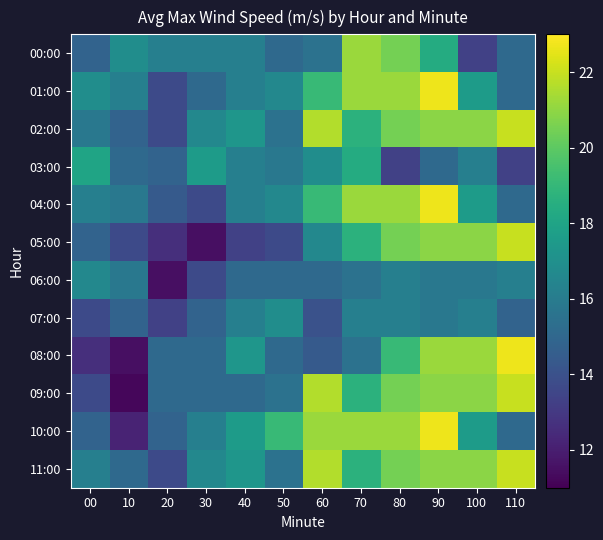

Reading left to right, extract all data points from this chart.

00:00: 00=14.8	10=16.9	20=16.2	30=16.2	40=16.2	50=15.1	60=15.5	70=21.2	80=20.5	90=18.4	100=13.3	110=15.1
01:00: 00=16.9	10=16.2	20=13.7	30=15.1	40=16.2	50=16.6	60=19.1	70=21.2	80=21.2	90=22.7	100=17.6	110=15.1
02:00: 00=15.8	10=14.8	20=13.7	30=16.6	40=17.3	50=15.5	60=21.6	70=18.7	80=20.5	90=20.9	100=20.9	110=22.0
03:00: 00=18.0	10=15.1	20=14.8	30=17.6	40=16.2	50=15.8	60=16.9	70=18.4	80=13.3	90=15.1	100=16.2	110=13.3
04:00: 00=16.2	10=15.8	20=14.4	30=13.7	40=16.2	50=16.6	60=19.1	70=21.2	80=21.2	90=22.7	100=17.6	110=15.1
05:00: 00=14.8	10=13.7	20=12.6	30=11.5	40=13.3	50=13.7	60=16.6	70=18.7	80=20.5	90=20.9	100=20.9	110=22.0
06:00: 00=16.6	10=15.8	20=11.5	30=13.7	40=15.1	50=15.1	60=15.1	70=15.5	80=16.2	90=15.8	100=15.8	110=16.2
07:00: 00=13.7	10=14.8	20=13.3	30=14.8	40=16.2	50=16.9	60=14.0	70=16.2	80=16.2	90=15.8	100=16.2	110=14.8
08:00: 00=12.6	10=11.5	20=15.1	30=15.1	40=17.3	50=15.1	60=14.4	70=15.5	80=19.1	90=21.2	100=21.2	110=22.7
09:00: 00=13.7	10=11.2	20=15.1	30=15.1	40=15.1	50=15.5	60=21.6	70=18.7	80=20.5	90=20.9	100=20.9	110=22.0
10:00: 00=14.8	10=12.2	20=14.8	30=16.2	40=17.6	50=19.1	60=21.2	70=21.2	80=21.2	90=22.7	100=17.6	110=15.1
11:00: 00=16.2	10=15.1	20=13.7	30=16.6	40=17.3	50=15.5	60=21.6	70=18.7	80=20.5	90=20.9	100=20.9	110=22.0